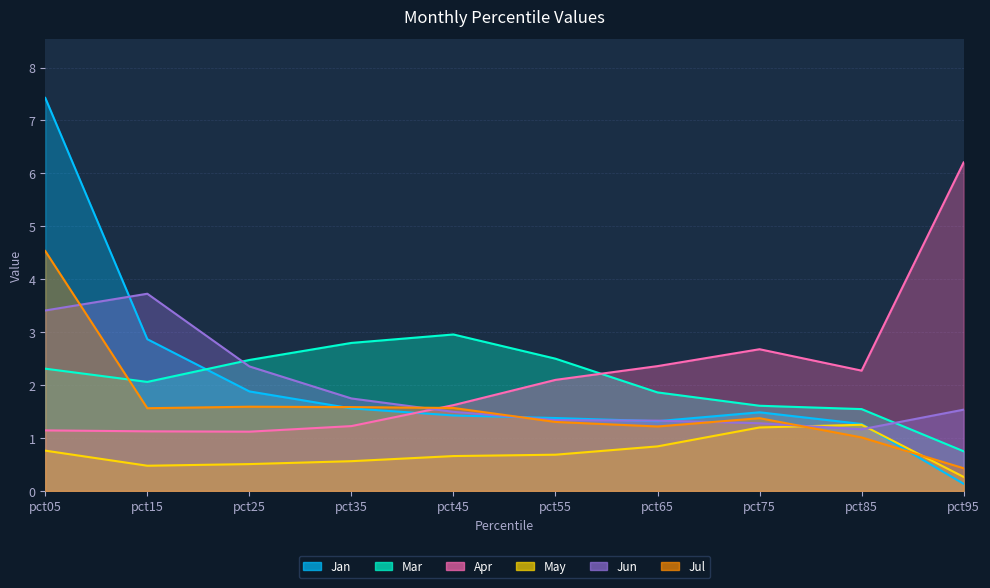

At which label does Jan reach its peak?

pct05